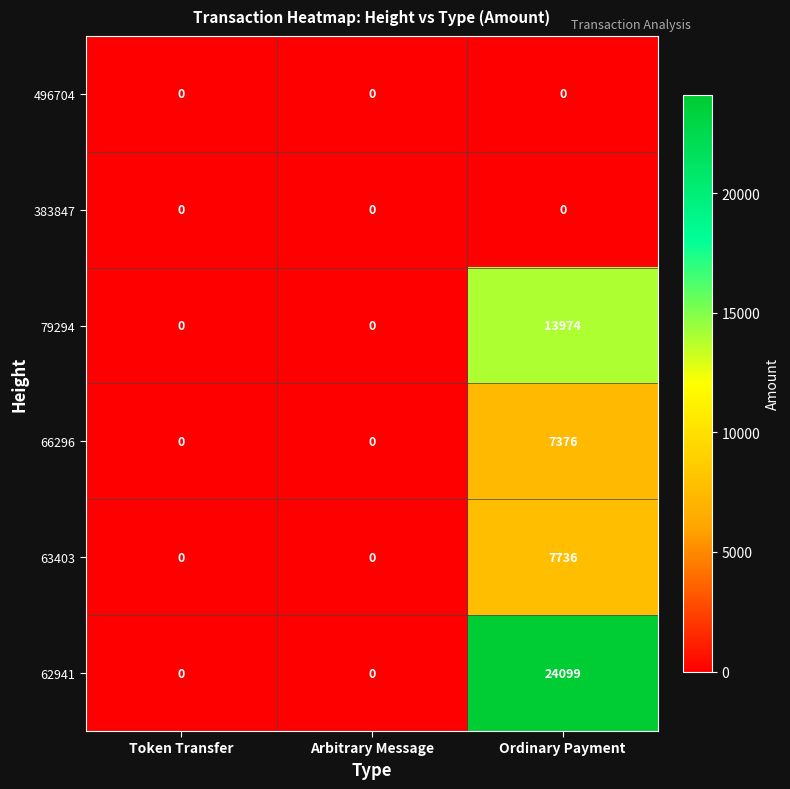

At which category is the sum across all series the highest?

Ordinary Payment